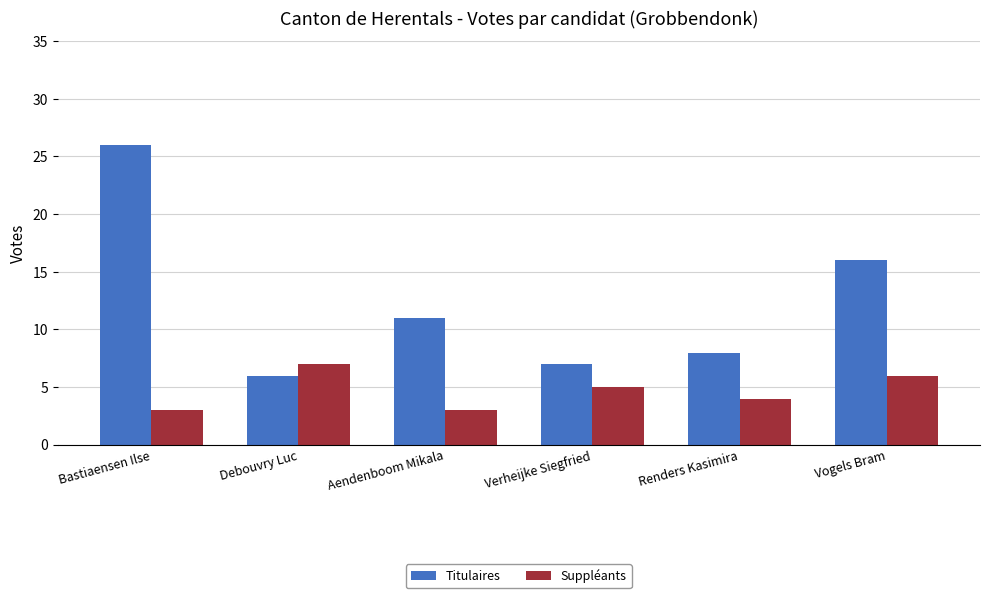

Reading left to right, transcribe all the data shown in this chart.

Titulaires: 26	6	11	7	8	16
Suppléants: 3	7	3	5	4	6